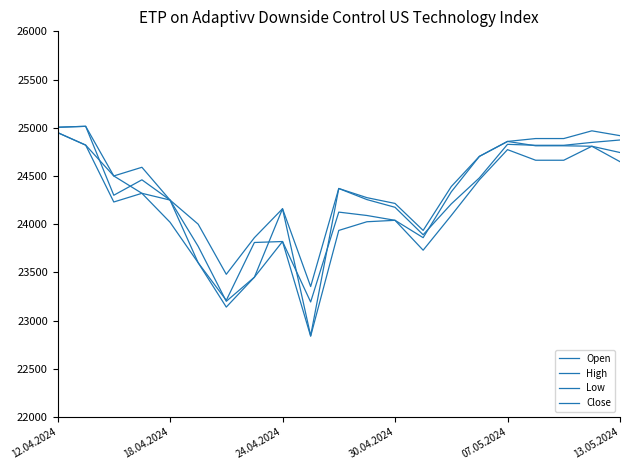

True or false: Open has more than 2 points higher than both neighbors.

True